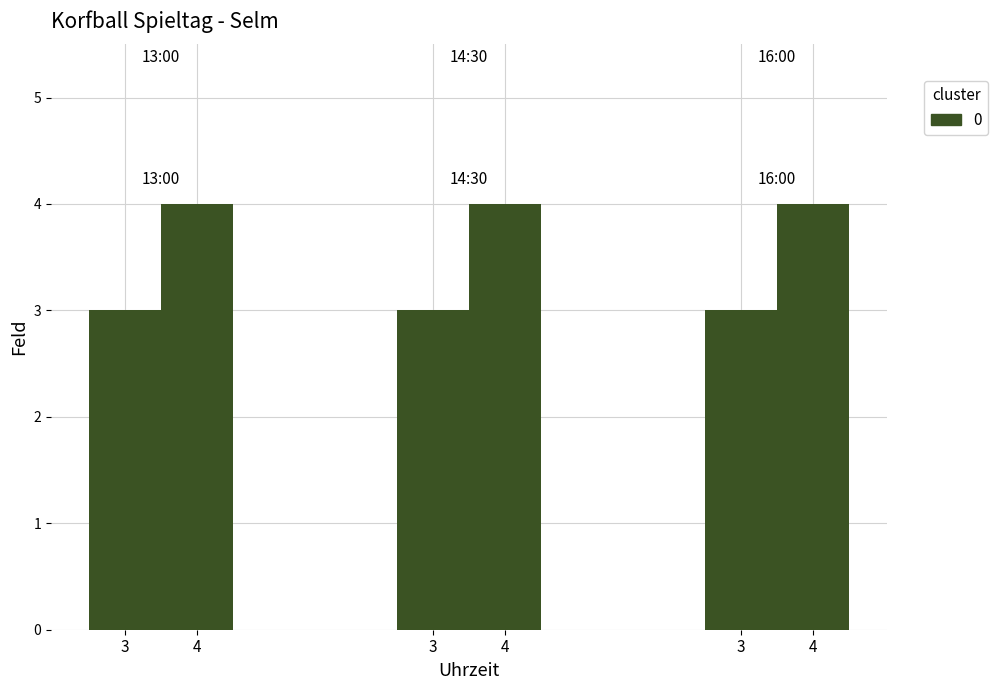

What is the difference between the second highest and minimum values?

1